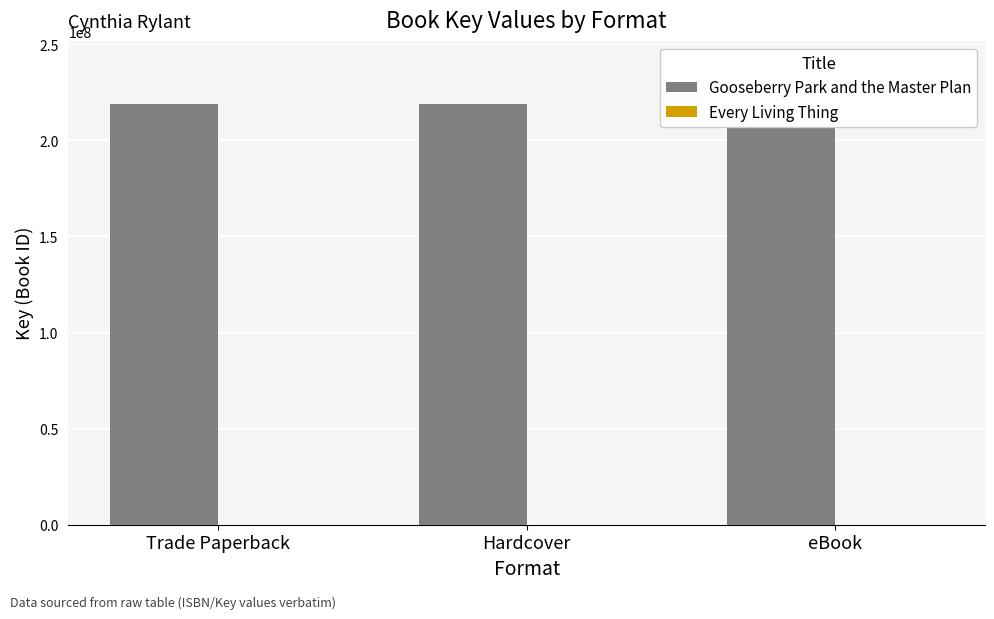

True or false: Gooseberry Park and the Master Plan has a value of 218921165 at eBook.

True